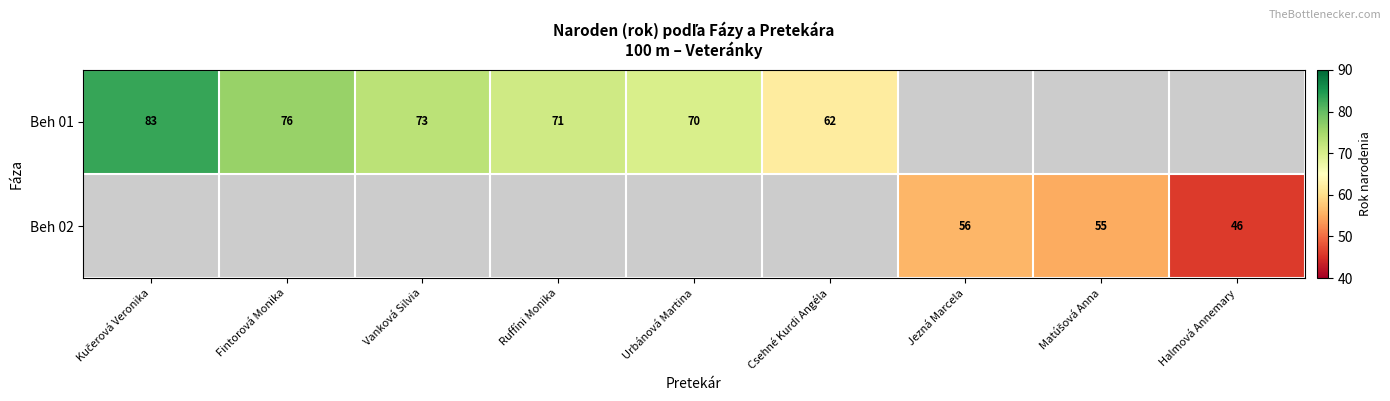

What is the smallest value displayed?

46.0